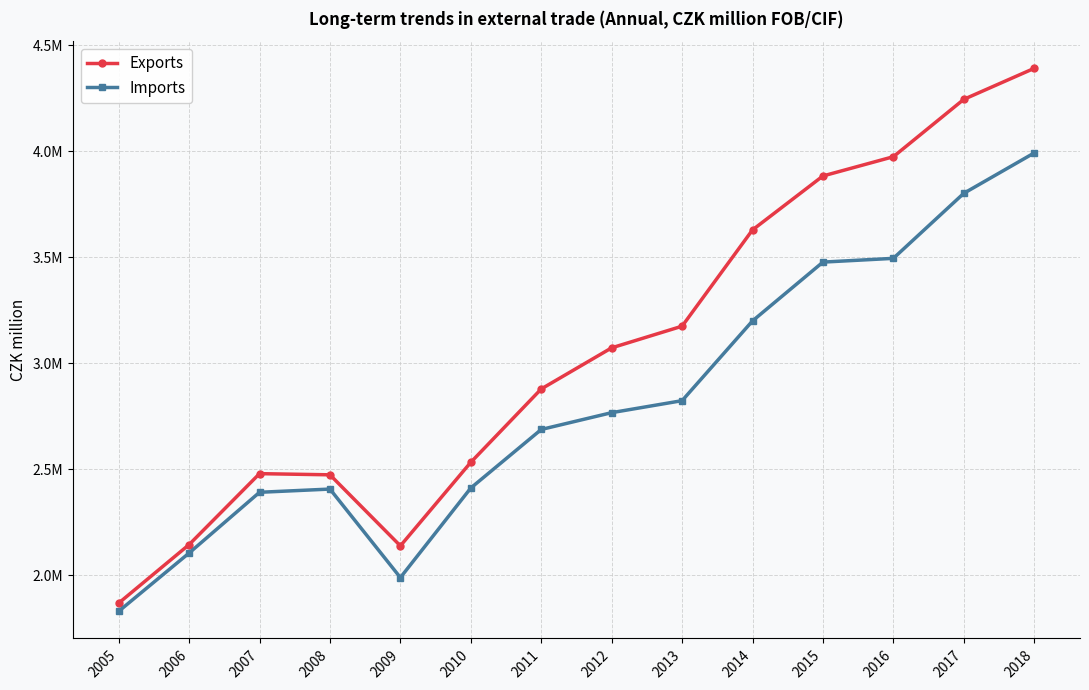

What are all the series names shown in the legend?

Exports, Imports